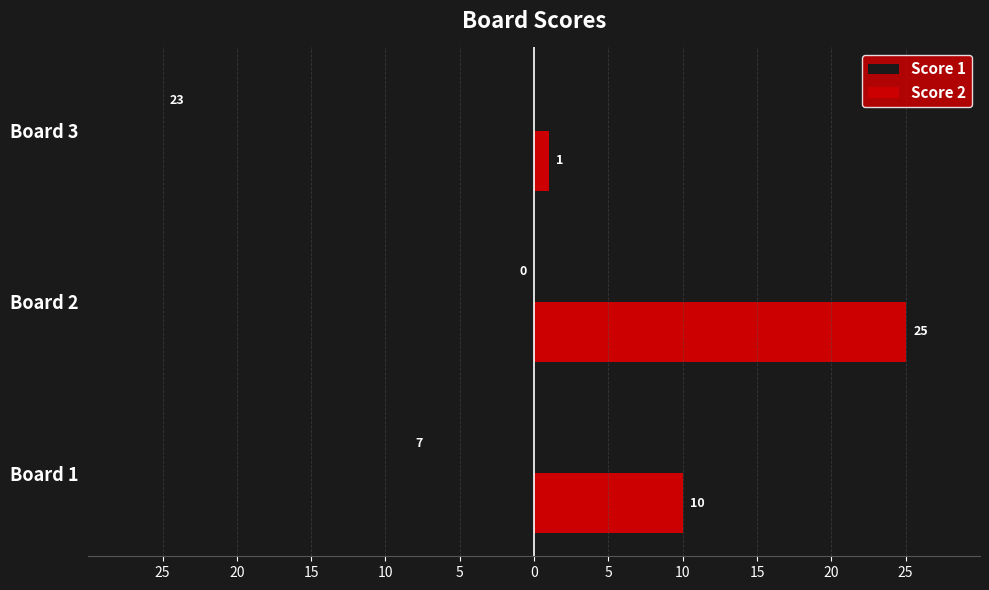

What are all the series names shown in the legend?

Score 1, Score 2